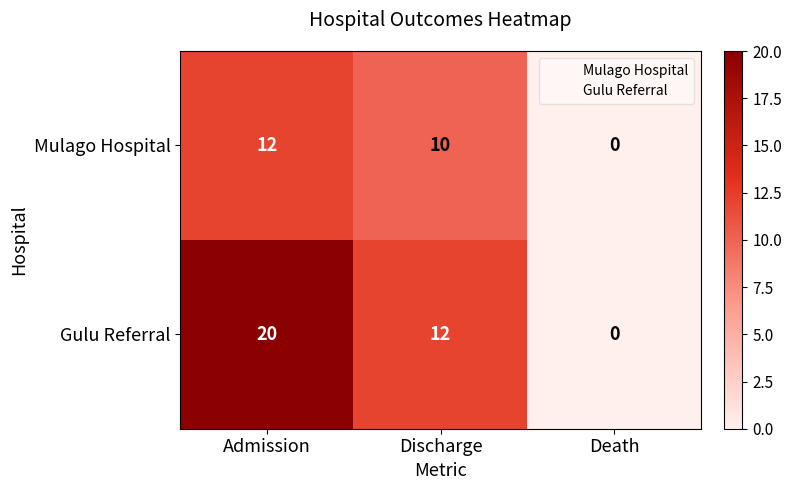

Count the number of categories in the chart.

3